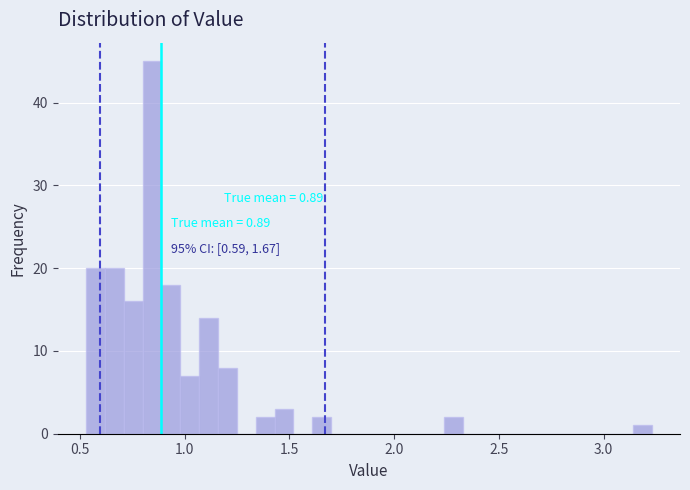

Around what value on the x-axis is the tallest bar? Give the approximate position of its centre, as read against the axis.

0.85